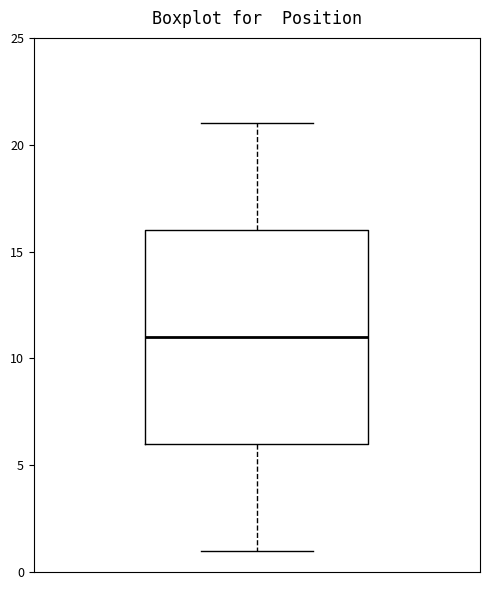

Transcribe this box plot: give where the median line is, the range the box spans, and where the two whiskers end, as read against the y-axis. The values are not printed on the chart, so give them approximately, as read against the axis.

median 11, box 6 to 16, whiskers 1 to 21